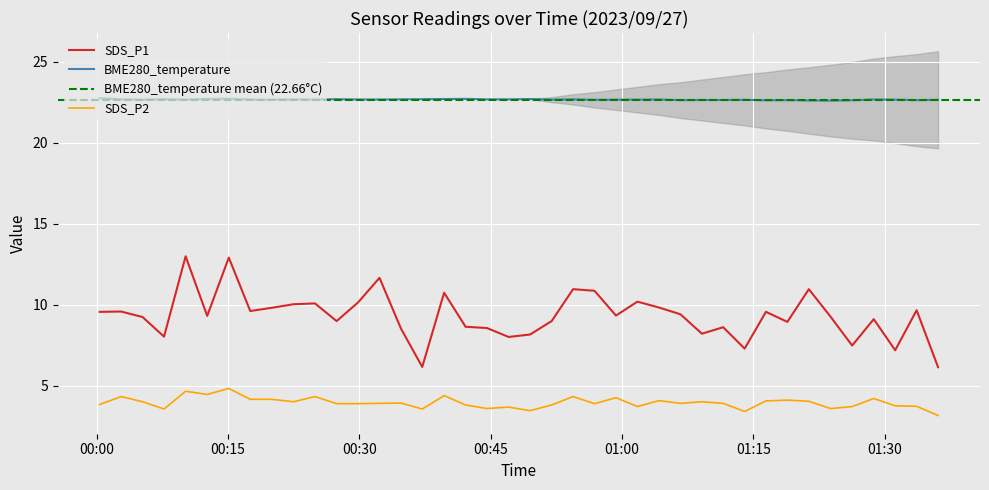

List the labels in order of SDS_P2 value, largest first.

2023/09/27 00:15:05, 2023/09/27 00:10:09, 2023/09/27 00:12:37, 2023/09/27 00:39:41, 2023/09/27 00:02:47, 2023/09/27 00:24:56, 2023/09/27 00:54:25, 2023/09/27 00:59:19, 2023/09/27 01:28:46, 2023/09/27 00:17:32, 2023/09/27 00:19:59, 2023/09/27 01:18:54, 2023/09/27 01:04:13, 2023/09/27 01:16:27, 2023/09/27 01:21:21, 2023/09/27 00:05:14, 2023/09/27 00:22:29, 2023/09/27 01:09:08, 2023/09/27 00:34:45, 2023/09/27 00:32:18, 2023/09/27 01:06:41, 2023/09/27 01:11:34, 2023/09/27 00:27:24, 2023/09/27 00:29:51, 2023/09/27 00:56:52, 2023/09/27 00:00:20, 2023/09/27 00:42:08, 2023/09/27 00:51:58, 2023/09/27 01:31:13, 2023/09/27 01:33:40, 2023/09/27 01:01:46, 2023/09/27 01:26:18, 2023/09/27 00:47:03, 2023/09/27 00:44:35, 2023/09/27 01:23:50, 2023/09/27 00:07:41, 2023/09/27 00:37:11, 2023/09/27 00:49:30, 2023/09/27 01:14:01, 2023/09/27 01:36:07